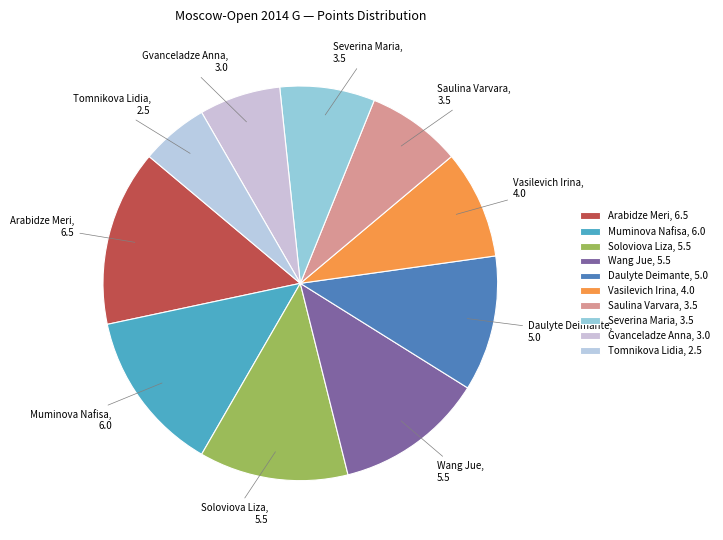

Is Muminova Nafisa the majority of the pie?

No